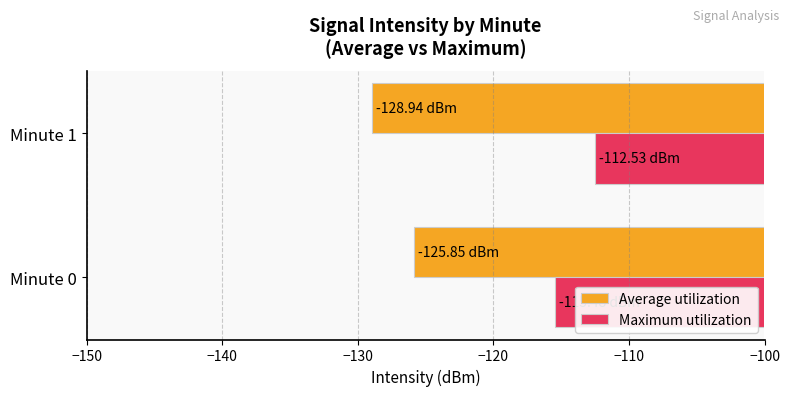

What are all the series names shown in the legend?

Average utilization, Maximum utilization